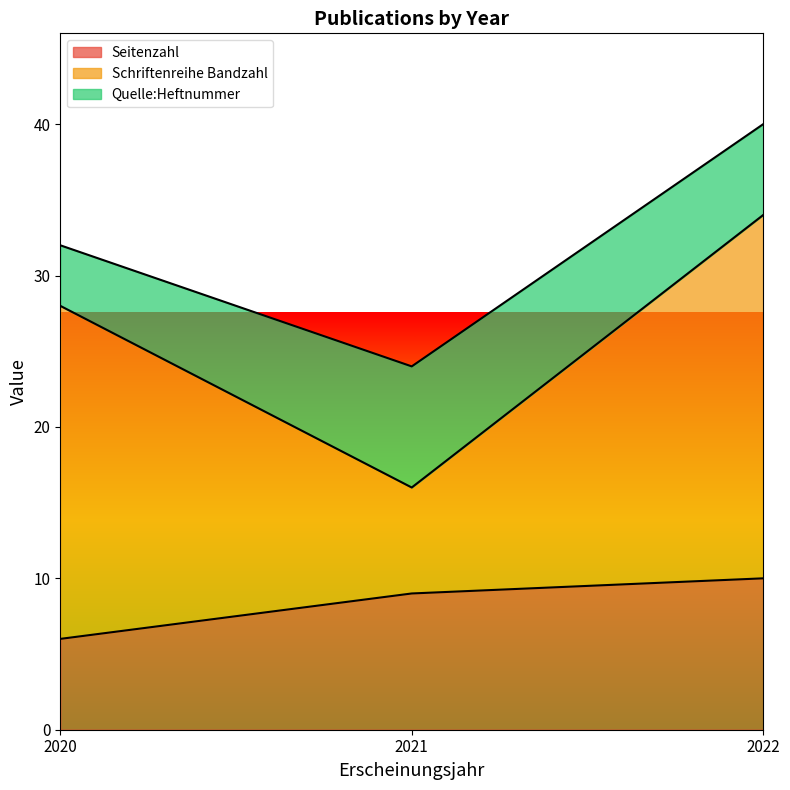

At which label is Seitenzahl closest to 8?

2021